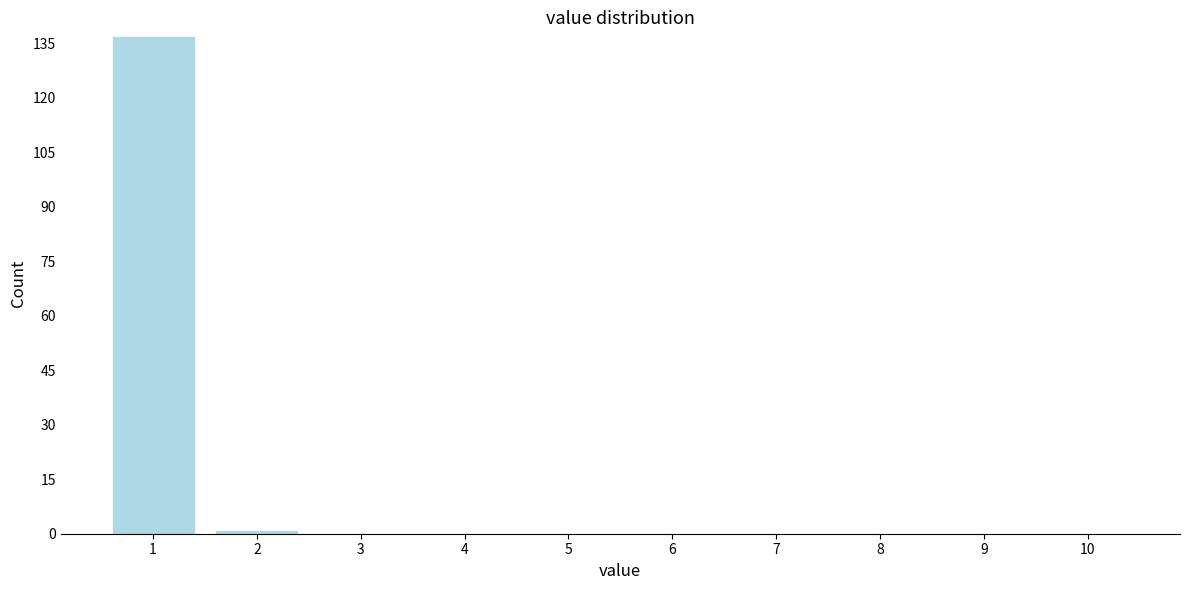

Reading right to left, transcribe all the data shown in this chart.

10=0	9=0	8=0	7=0	6=0	5=0	4=0	3=0	2=1	1=137